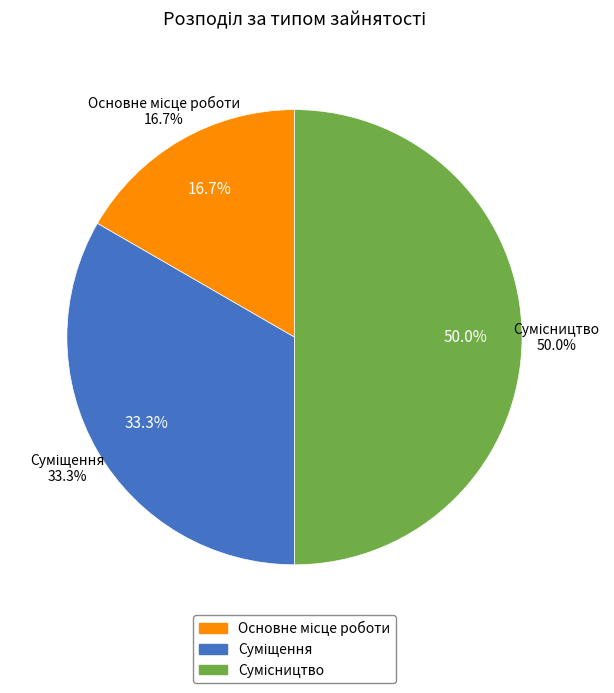

Which slice is the smallest?

Основне місце роботи